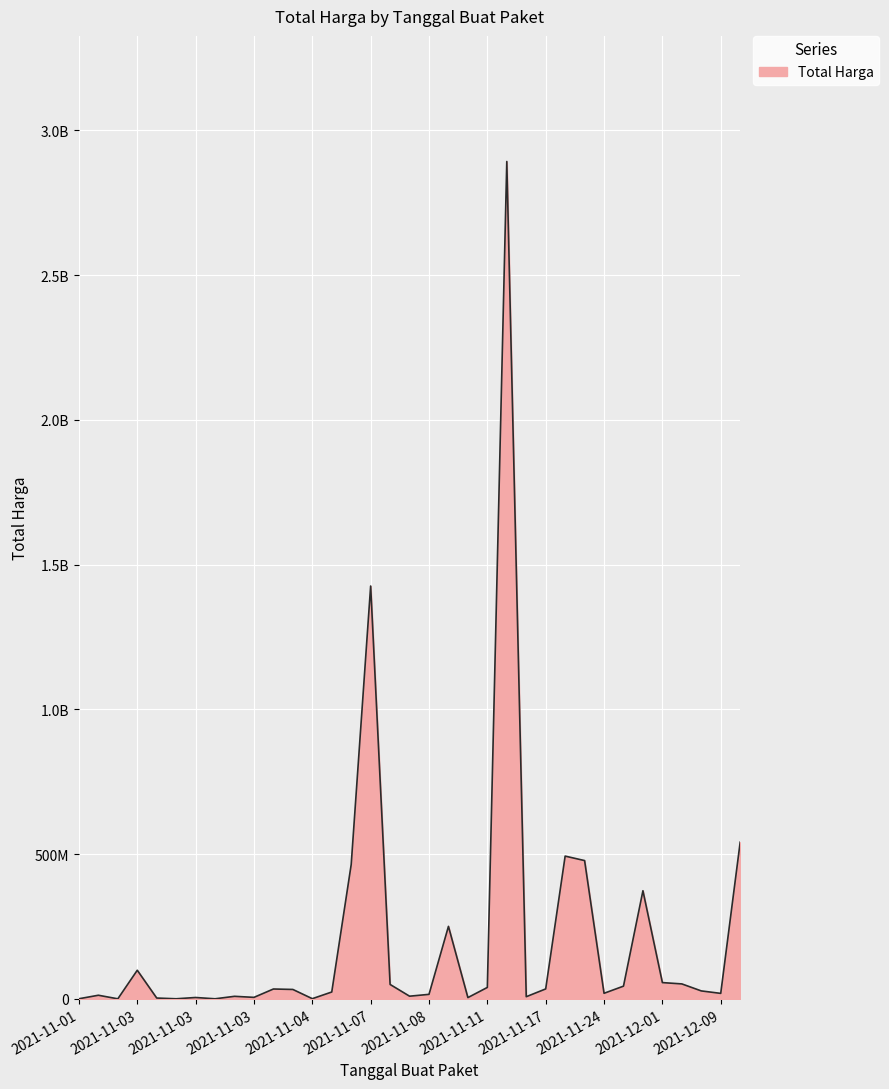

Does the chart display data point markers on the line(s)?

No